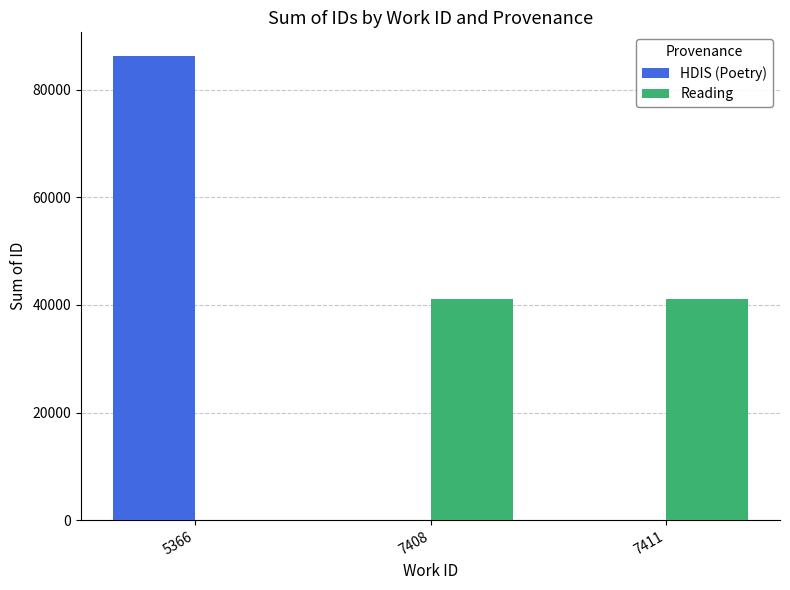

What is the average value of the HDIS (Poetry) series?

28790